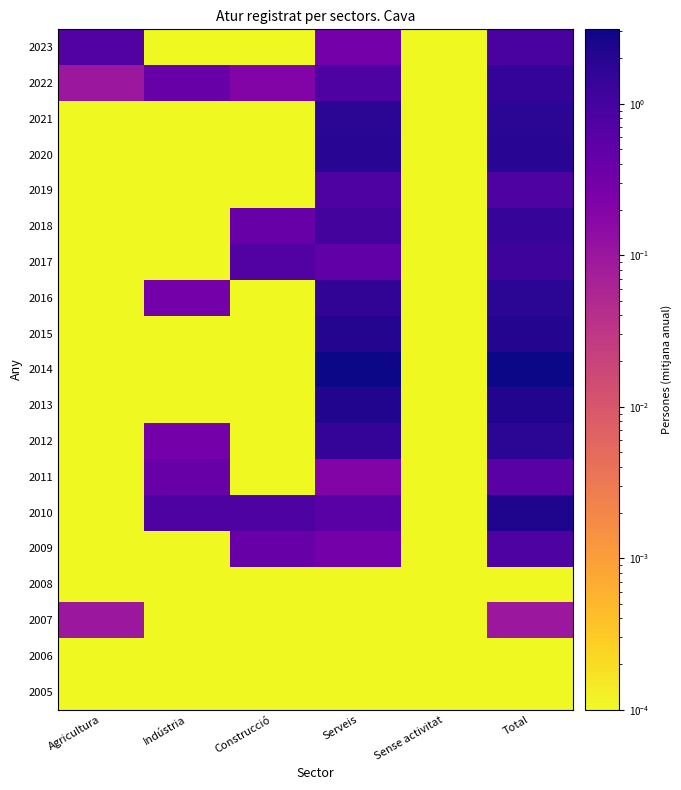

At how many categories does at least one series exceed 0?

6